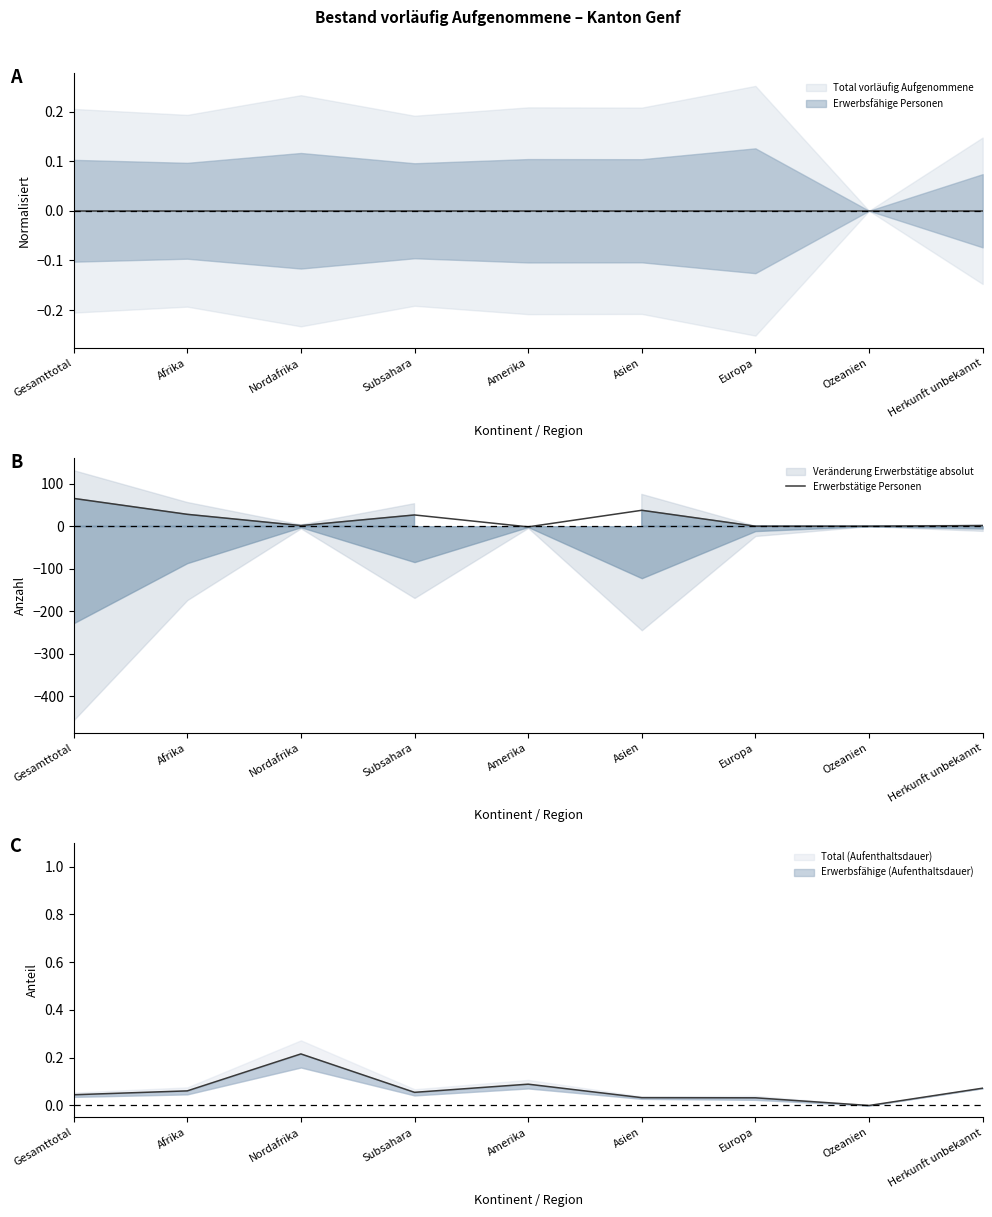

Reading left to right, extract all data points from this chart.

Gesamttotal=65.5	Afrika=28.0	Nordafrika=1.5	Subsahara=26.5	Amerika=-1.5	Asien=37.5	Europa=0.0	Ozeanien=0.0	Herkunft unbekannt=1.5